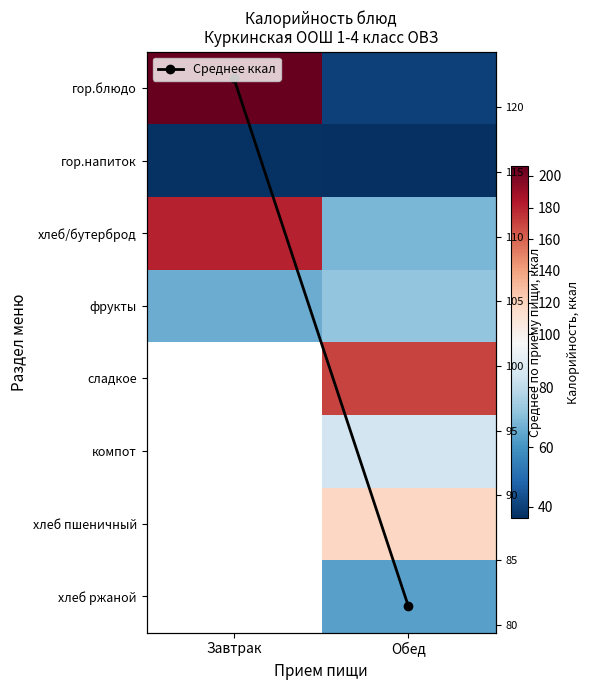

What is the minimum value for фрукты?

66.0